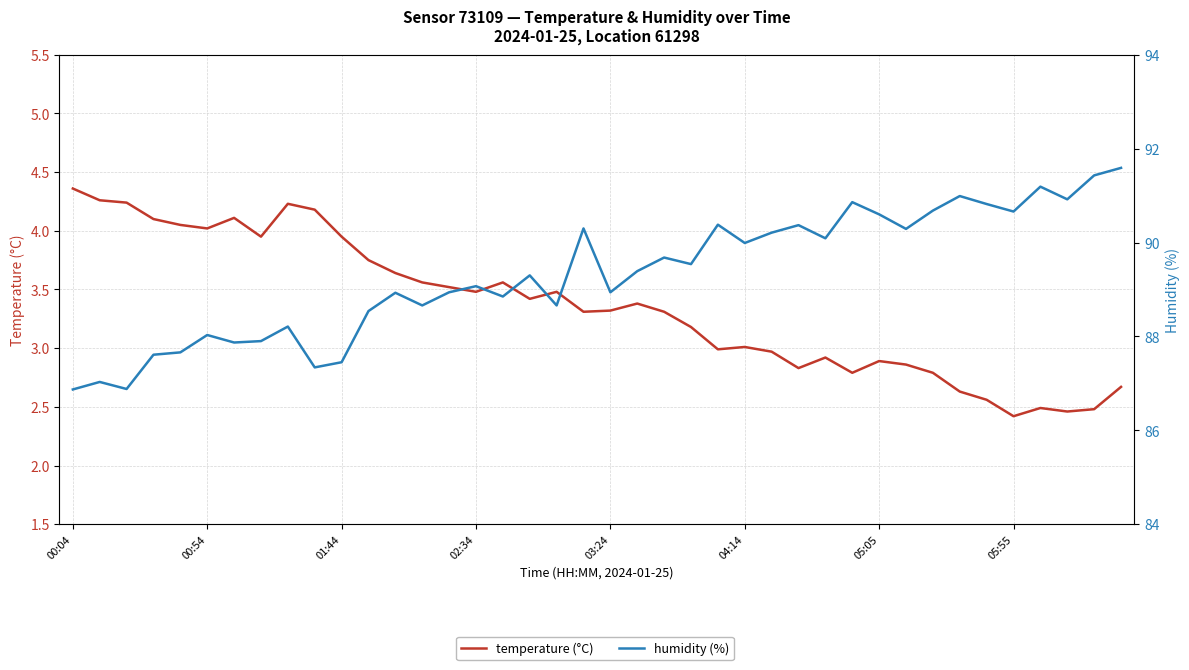

What is the minimum value for temperature (°C)?

2.4